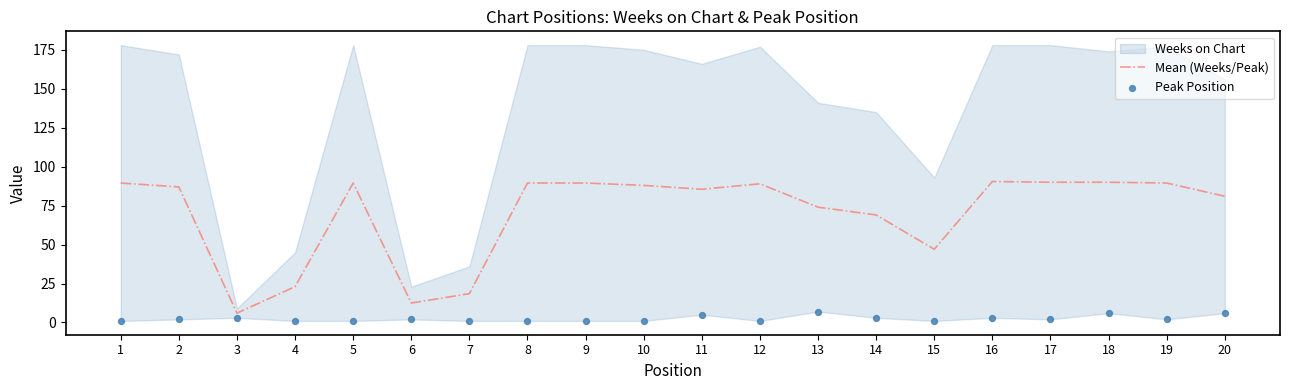

The Mean (Weeks/Peak) series shows 18.5 at 7. True or false?

True